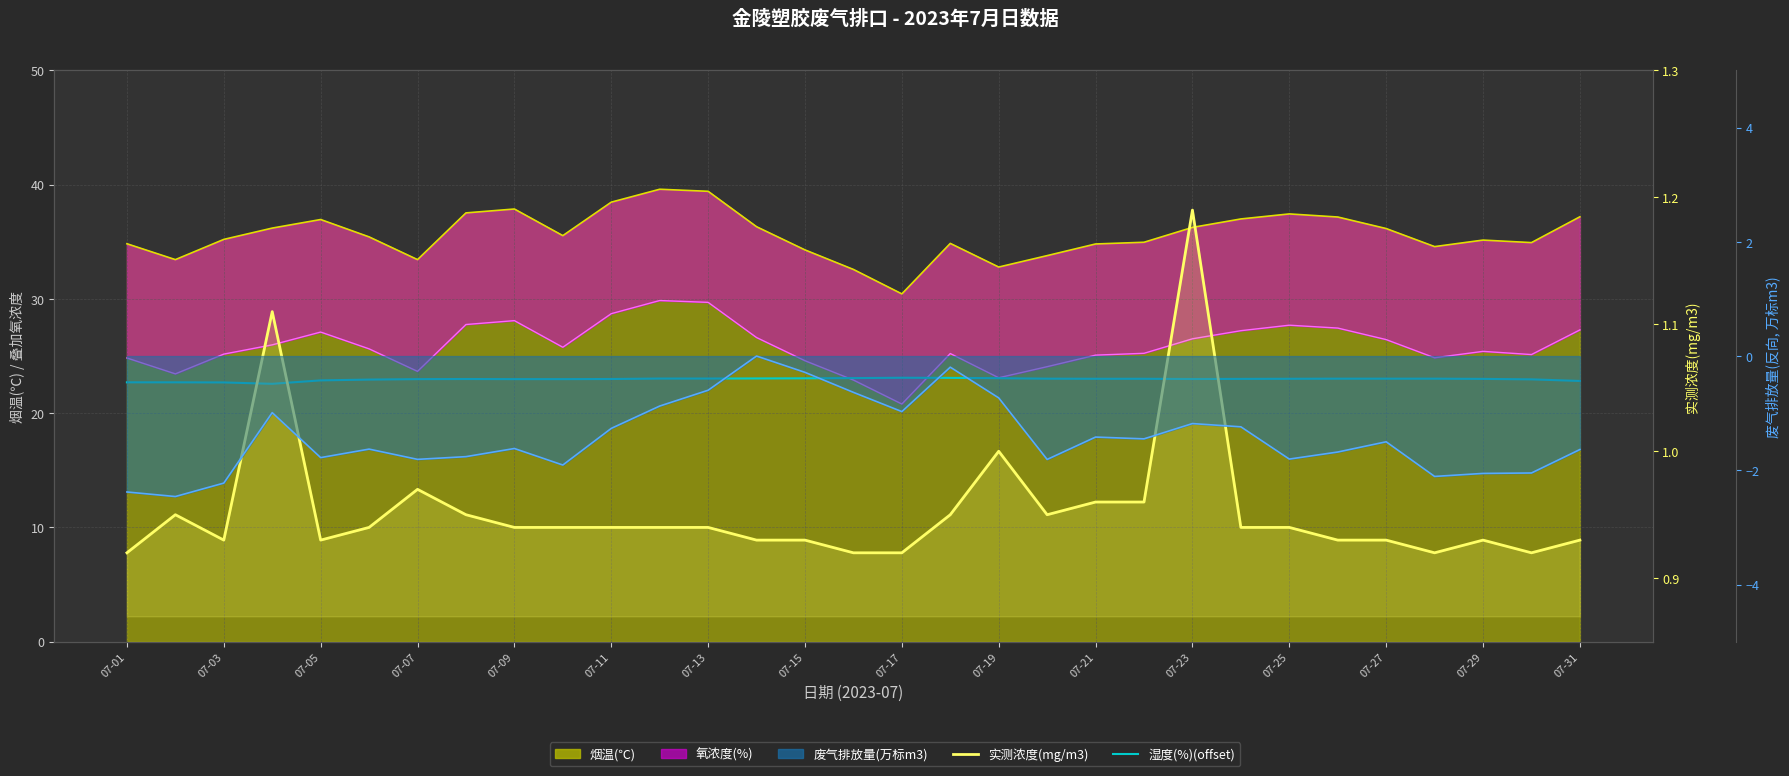

Is it true that 湿度(%) offset+20 equals 23.1 at 07-19?

True